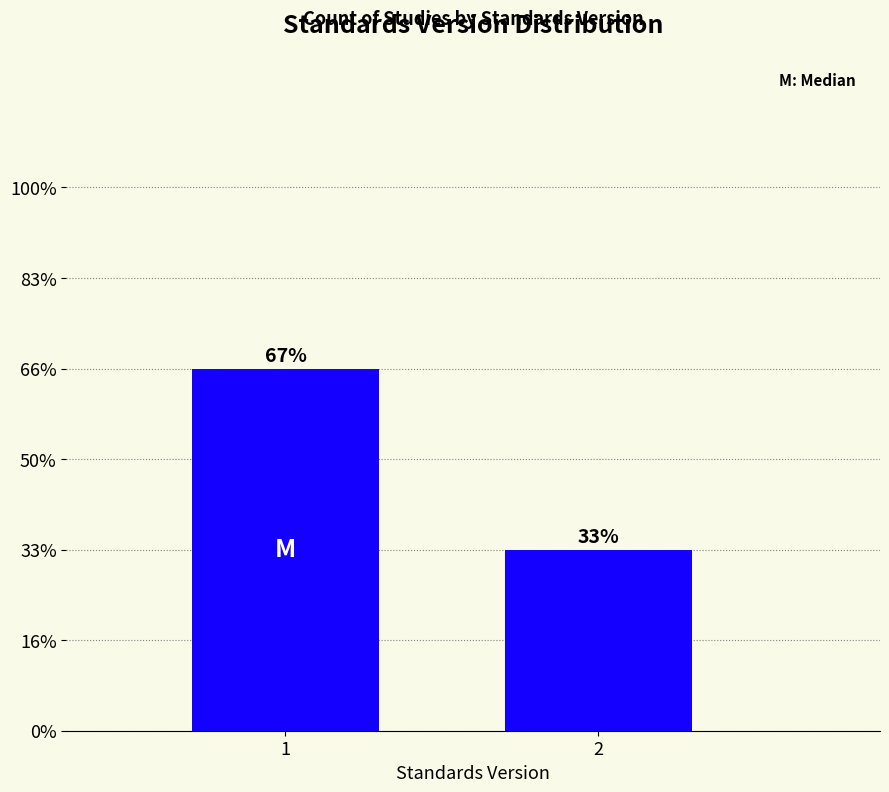

Which category has the lowest value across all series?

2